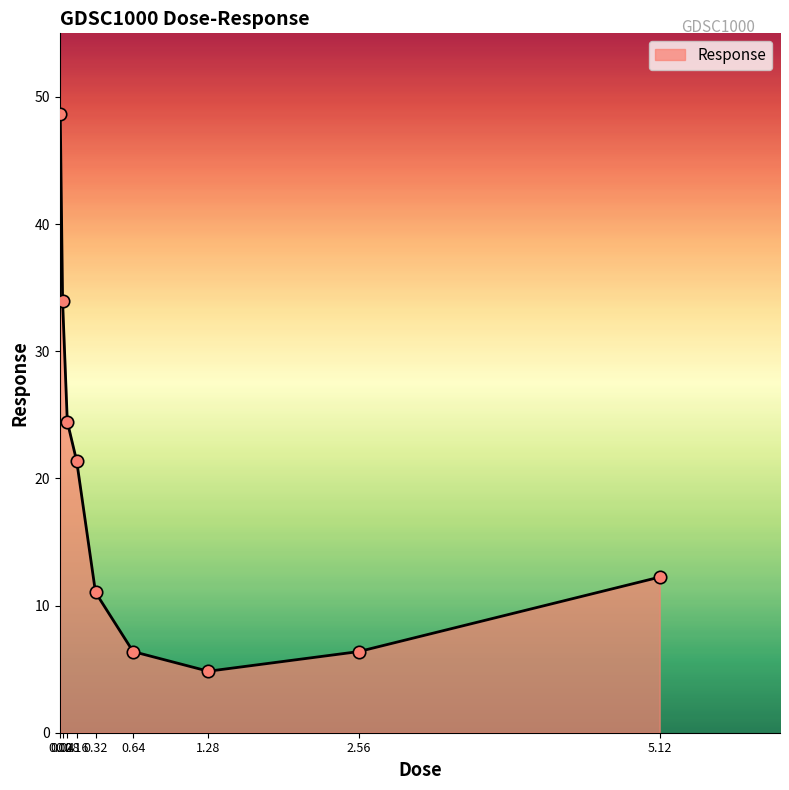

What is the ratio of the value at 0.32 to the value at 0.08?

0.5